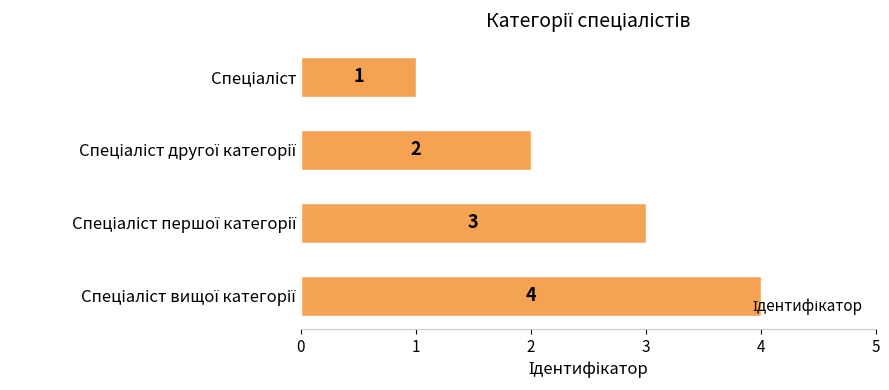

What is the sum of all values?

10